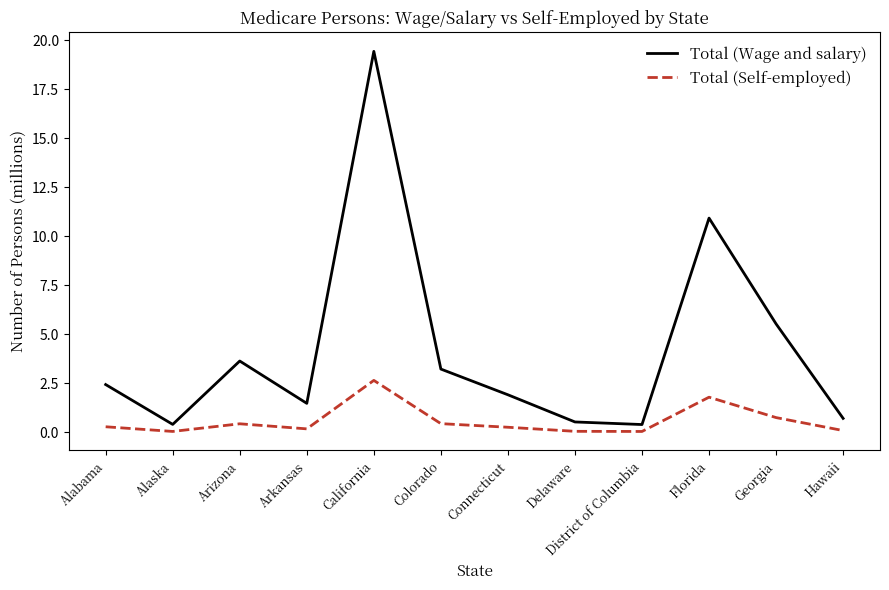

Is it true that Total (Self-employed) equals 0.0 at Alaska?

True